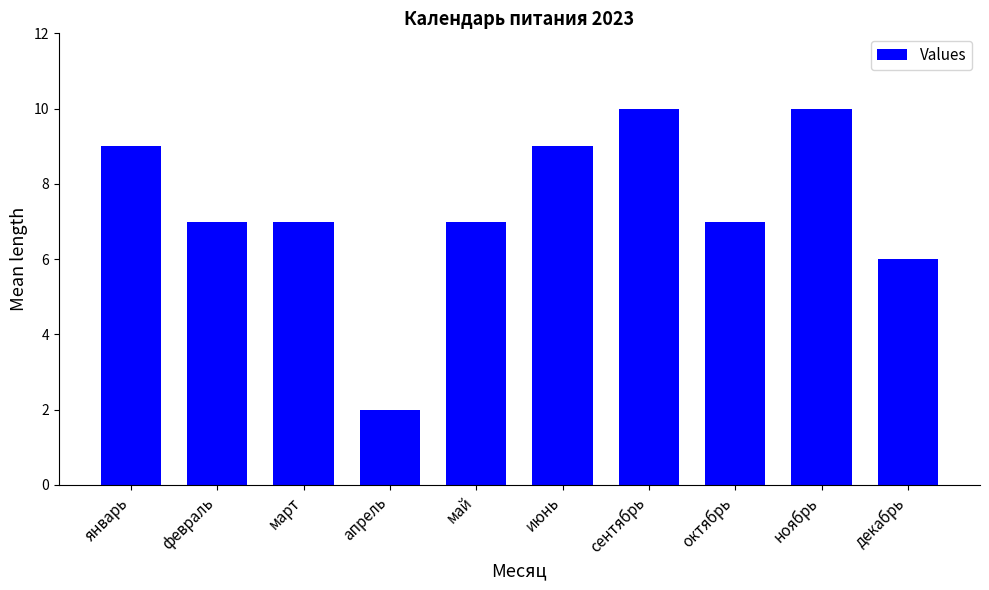

What is the label of the 9th bar from the right?

февраль